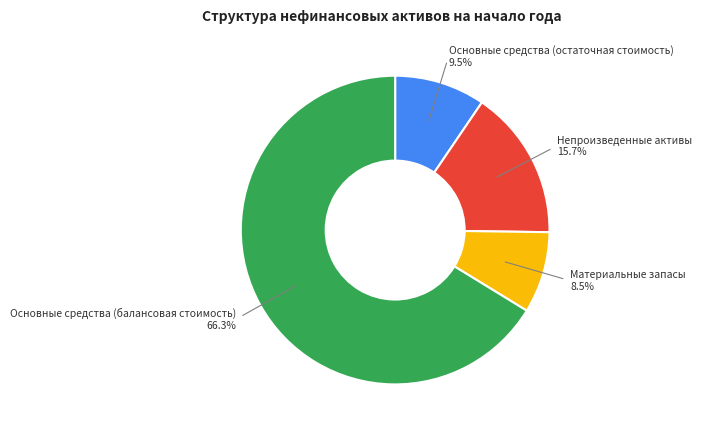

True or false: Основные средства (остаточная стоимость) accounts for 1% of the total.

False